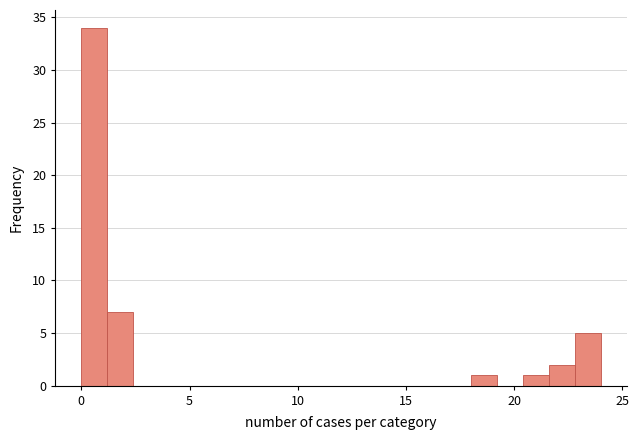

Read against the x-axis, roughly where is the centre of the tallest bar?

0.5